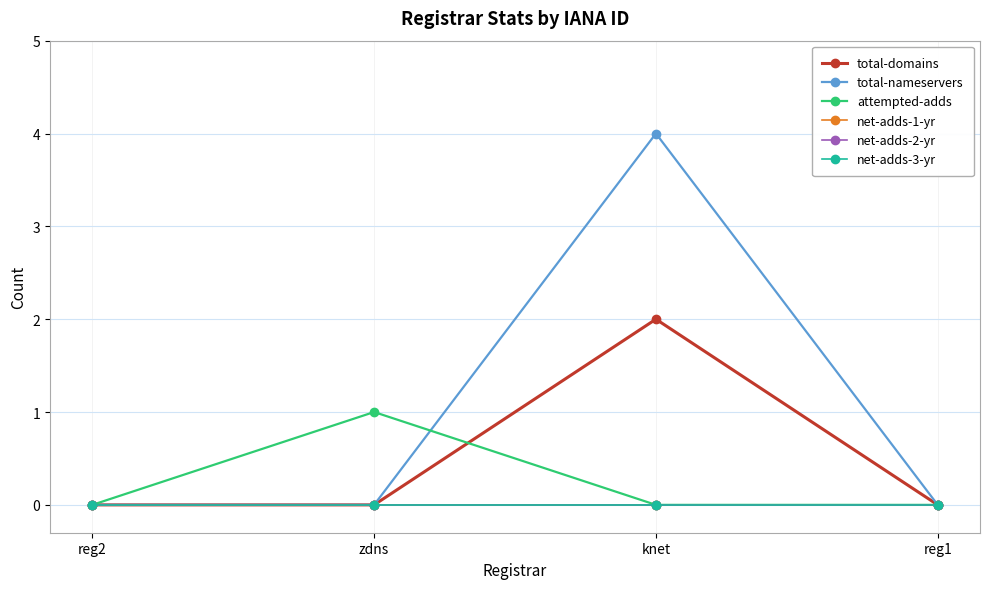

Is this an area chart (filled region under the line)?

No